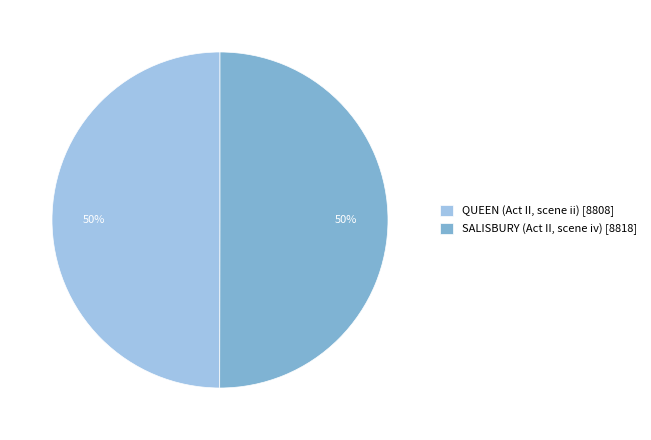

To the nearest percent, what is the combined percentage of SALISBURY (Act II, scene iv) [8818] and QUEEN (Act II, scene ii) [8808]?

100%